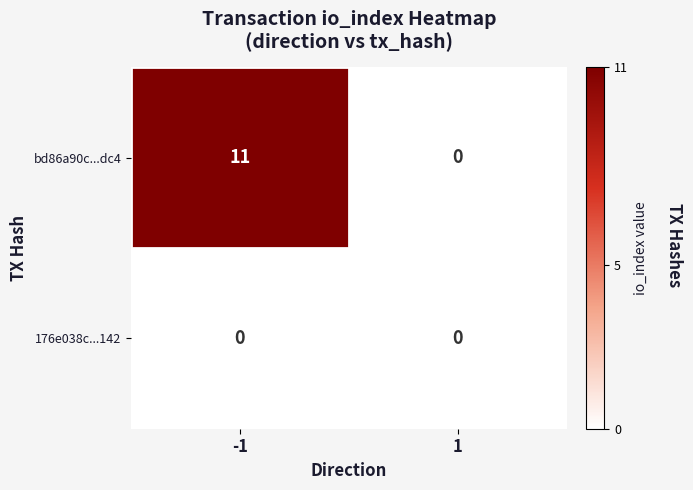

Is it true that 176e038c...142 equals 0 at 1?

True